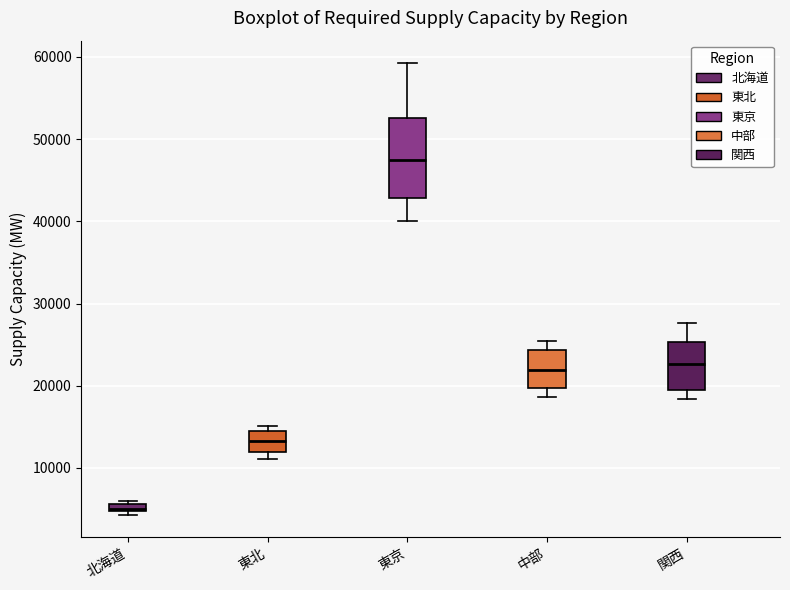

Which box's median line is the lowest?

北海道